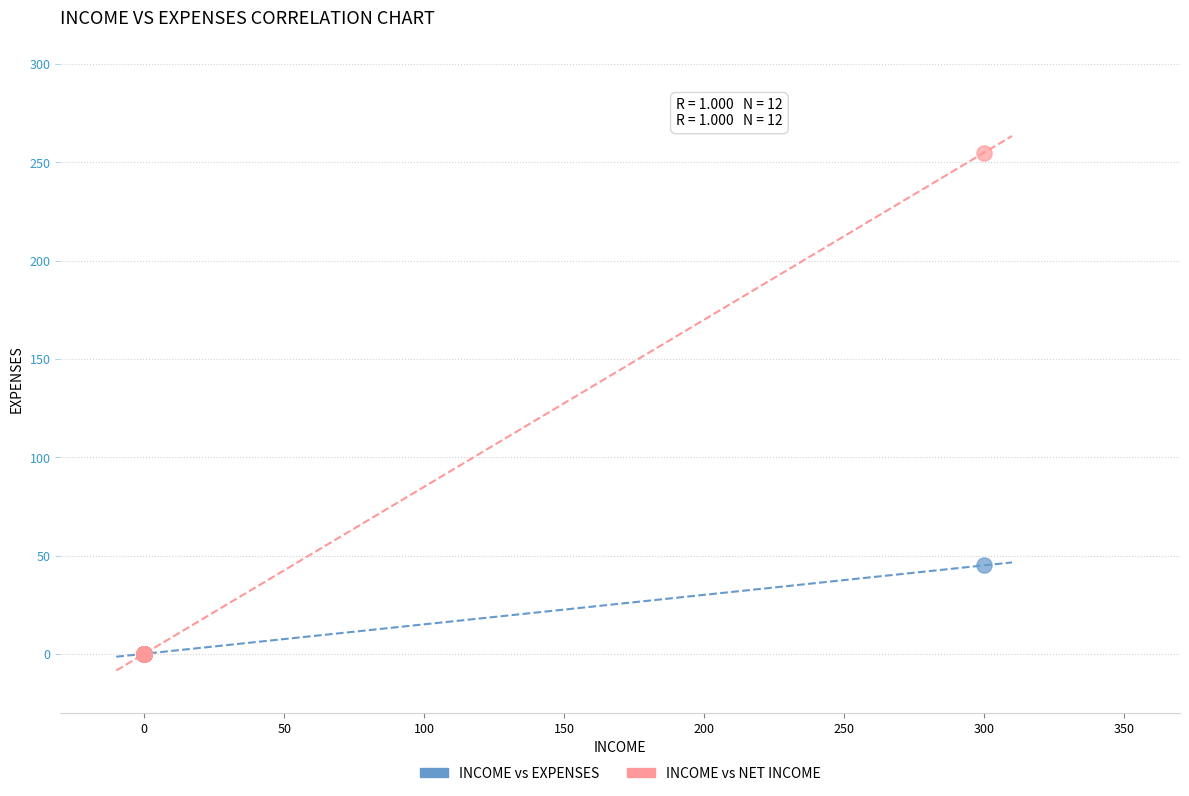

Across all series, what Y value is closest to 127?

45